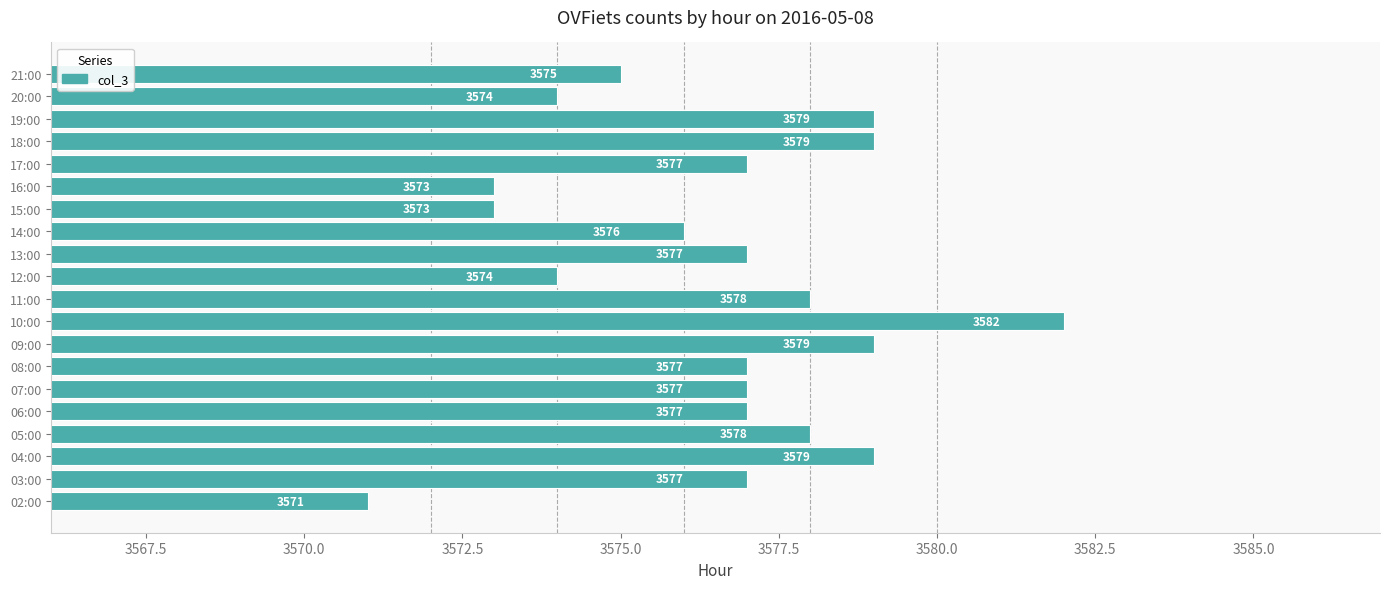

At which label is the value closest to 3576?

14:00